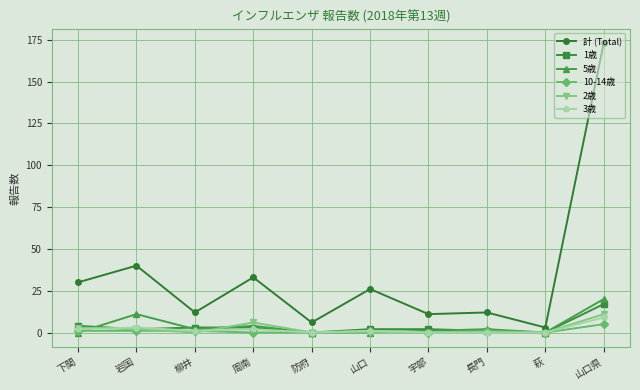

What is the difference between the second highest and second lowest values in the 2歳 series?

6